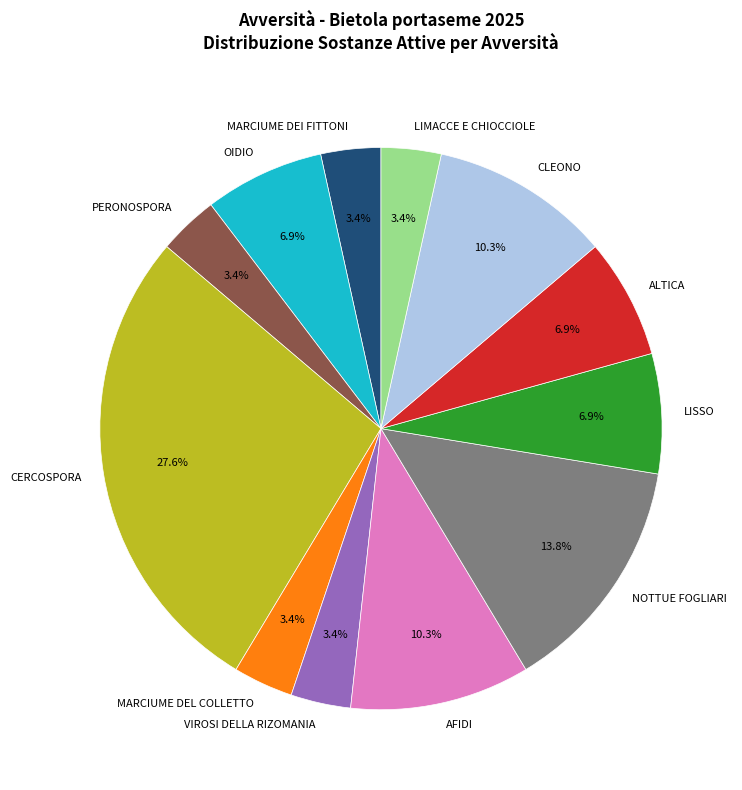

Count the number of slices in the pie.

12